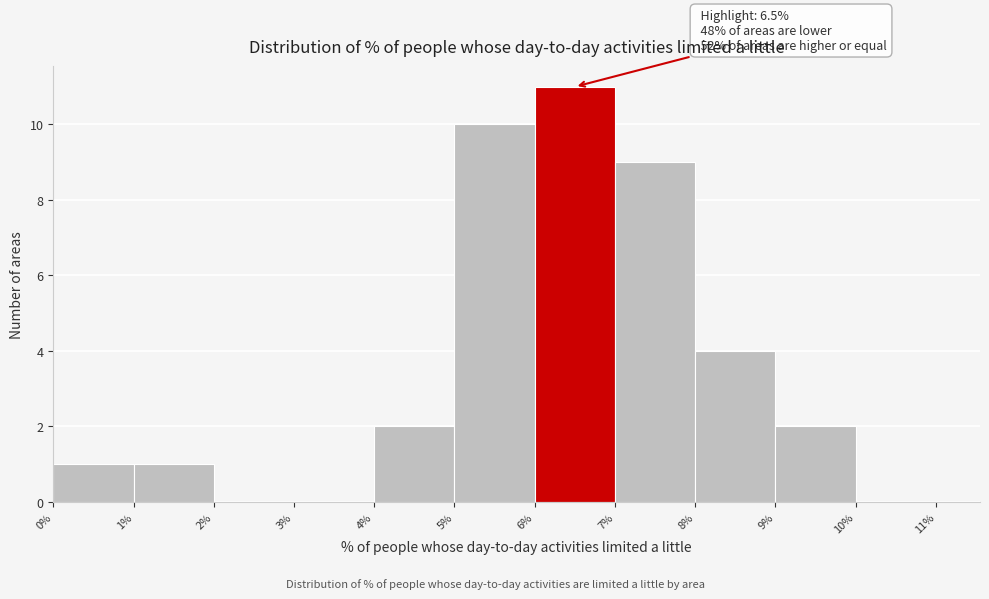

Over which range of the x-axis is the bar tallest?

6% to 7%